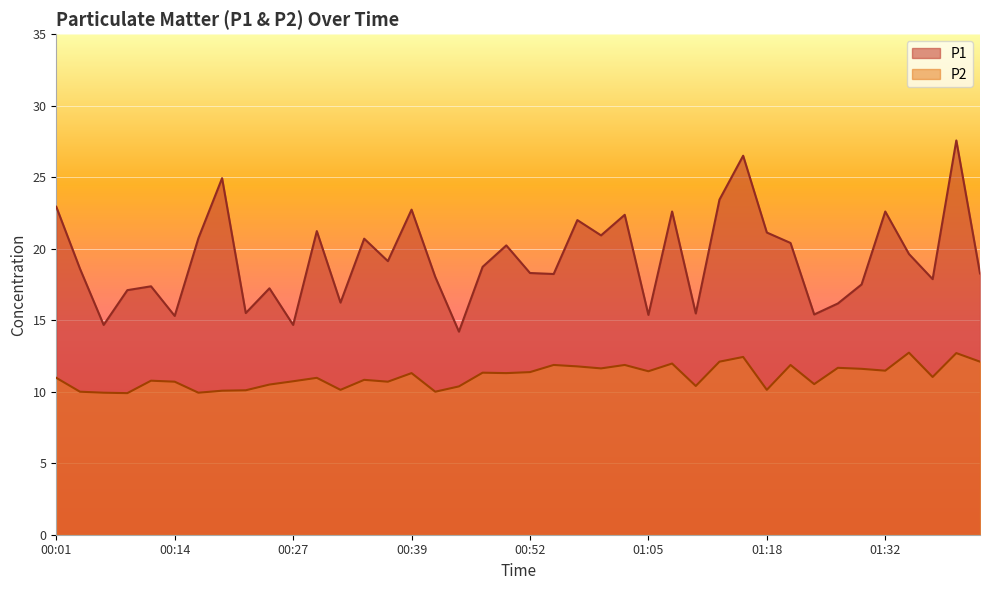

What are all the series names shown in the legend?

P1, P2